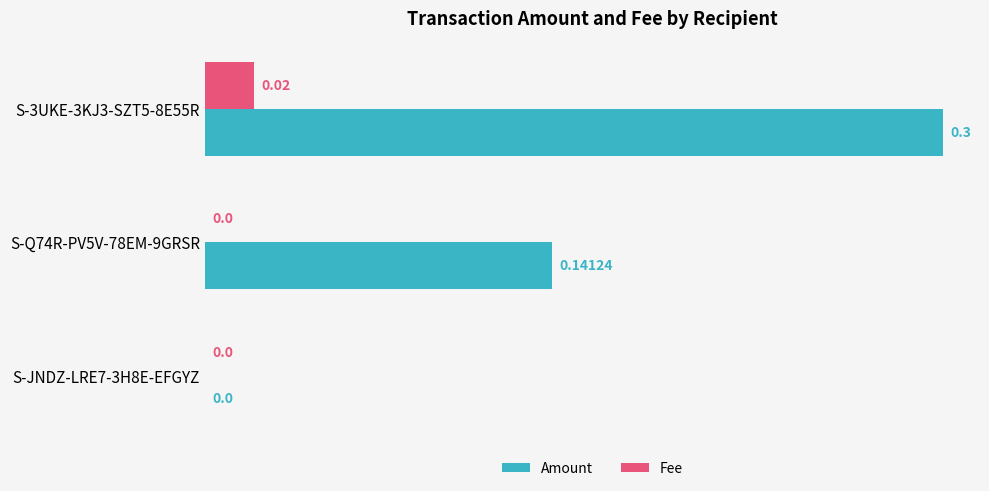

Which series has the widest spread of values?

Amount